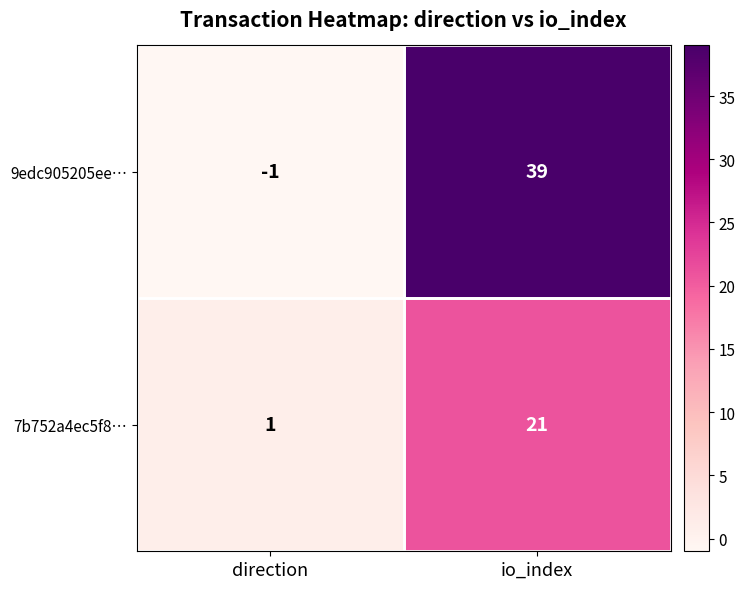

True or false: 7b752a4ec5f8… has a value of 13 at io_index.

False